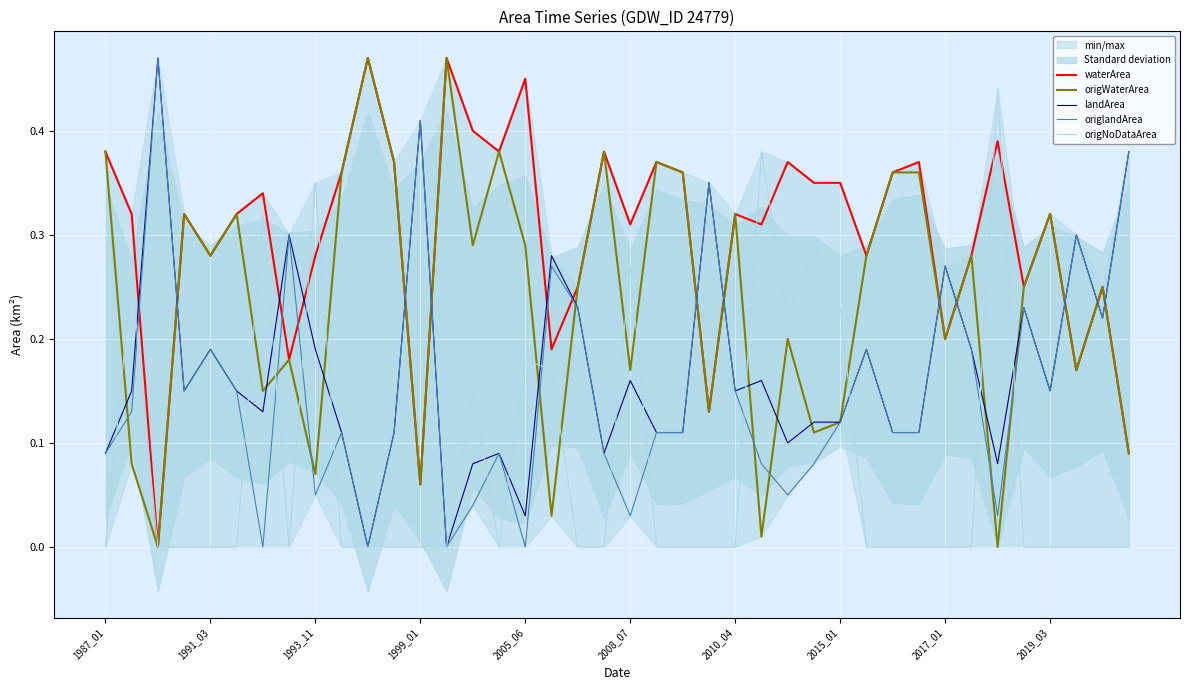

What is the highest value of the origNoDataArea series?

0.4